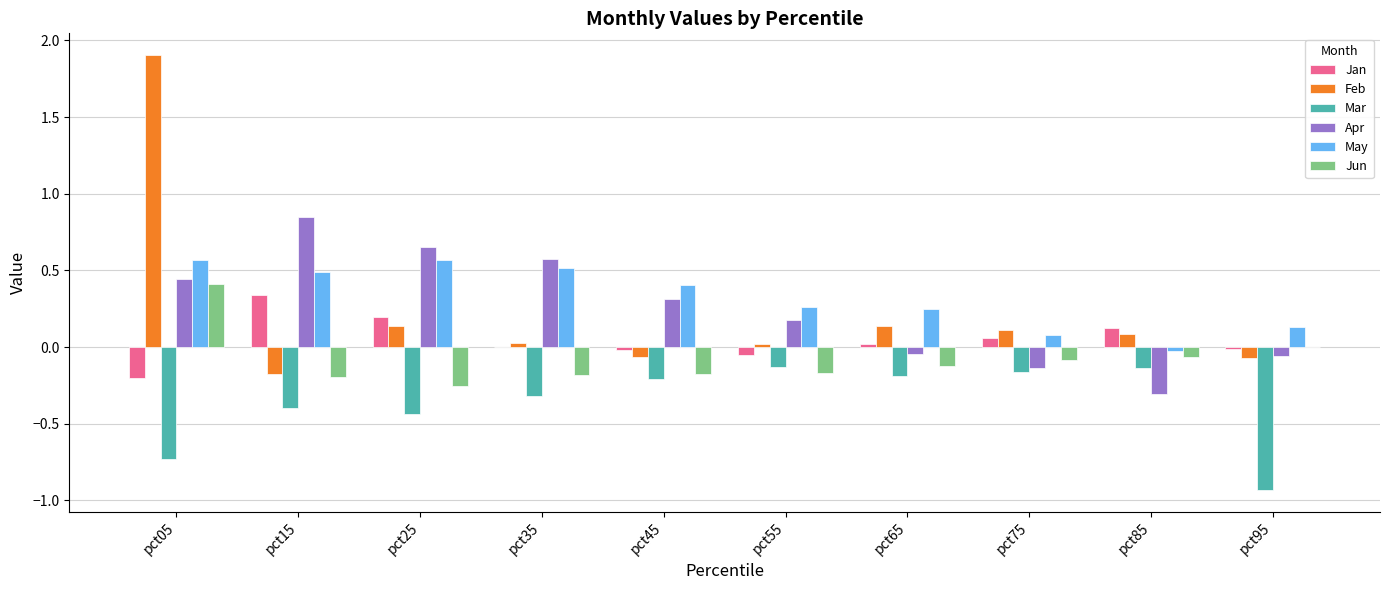

True or false: May has a value of 0.4 at pct45.

True